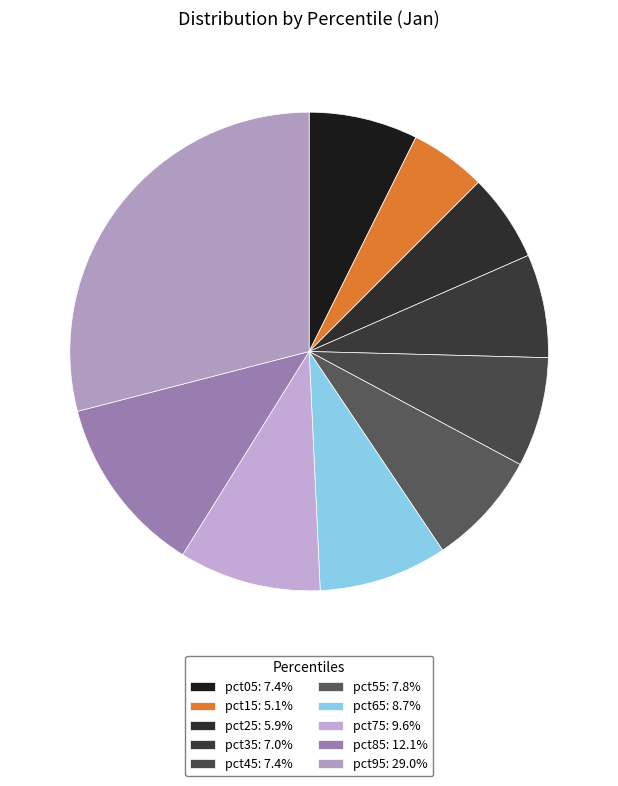

Is it true that pct85 is 12% of the pie?

True